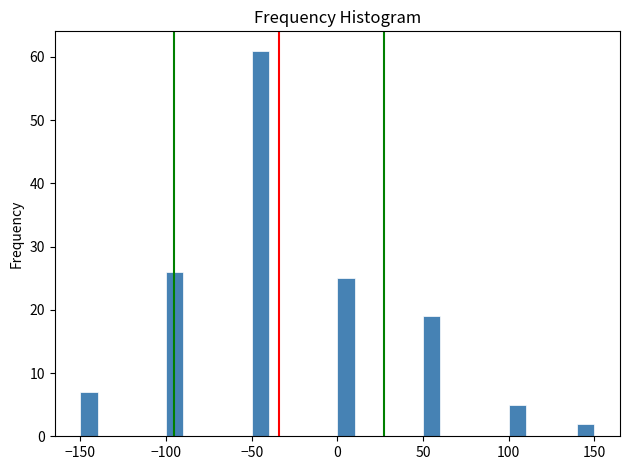

Read against the x-axis, roughly where is the centre of the tallest bar?

-45